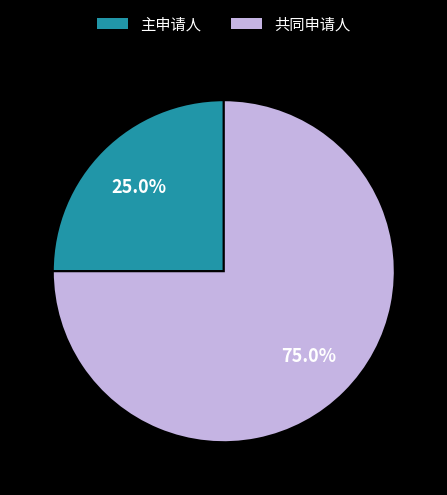

Rank the categories by value from highest to lowest.

共同申请人, 主申请人